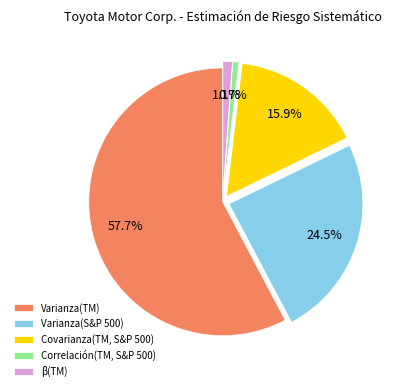

What is the majority slice?

Varianza(TM)